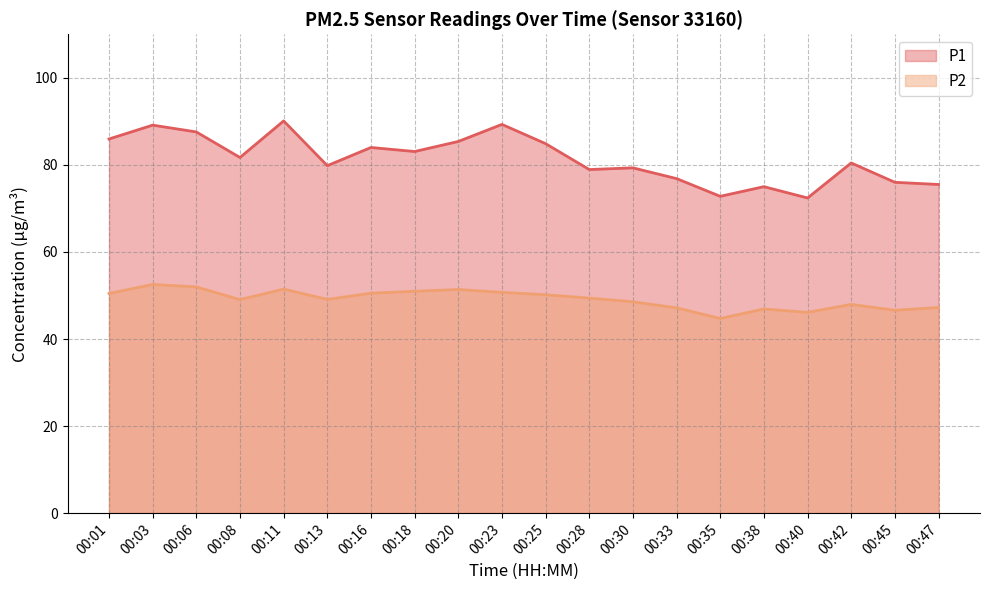

What is the difference between the maximum and second lowest values in the P1 series?

17.3